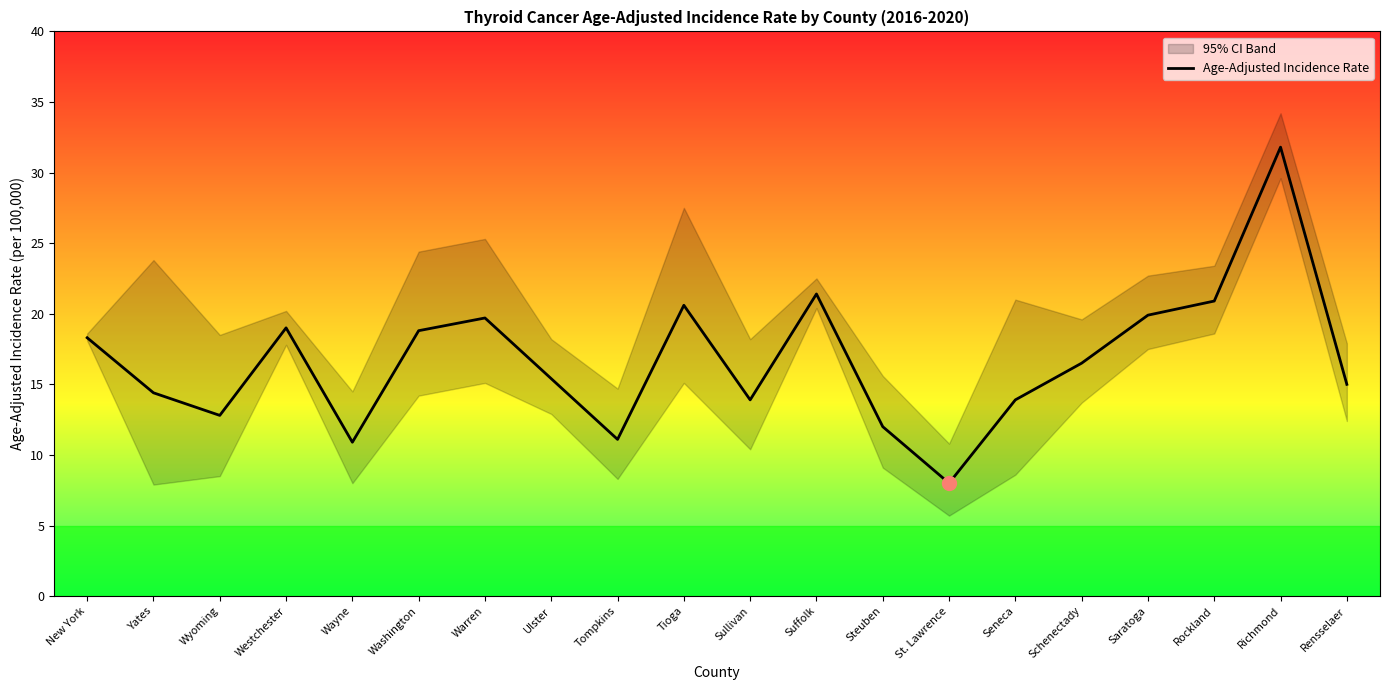

Approximately how many times larger is the value at Rensselaer compared to Wyoming?

1.2